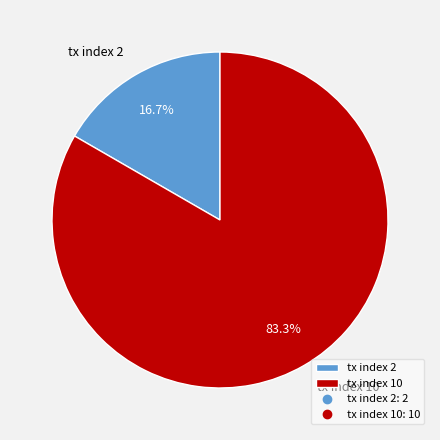

True or false: tx index 10 accounts for 75% of the total.

False